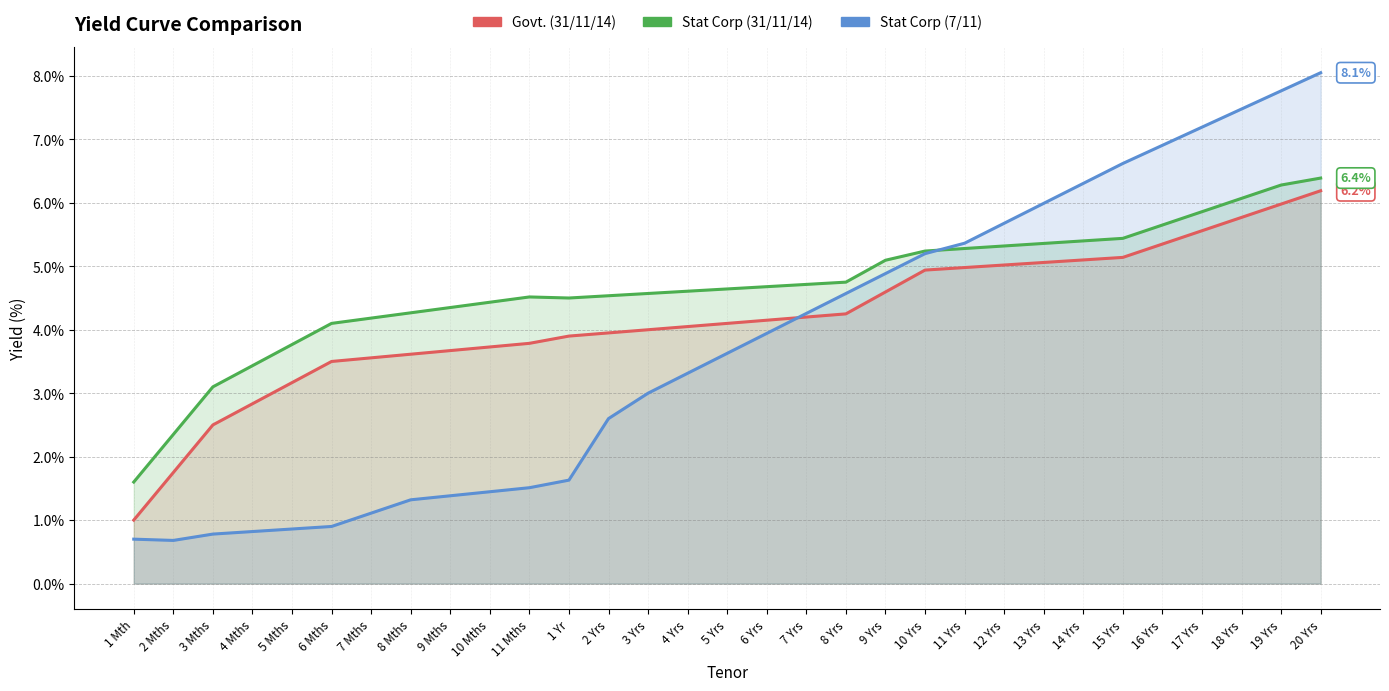

True or false: Govt. (31/11/14) has more than 0 interior local peaks.

False